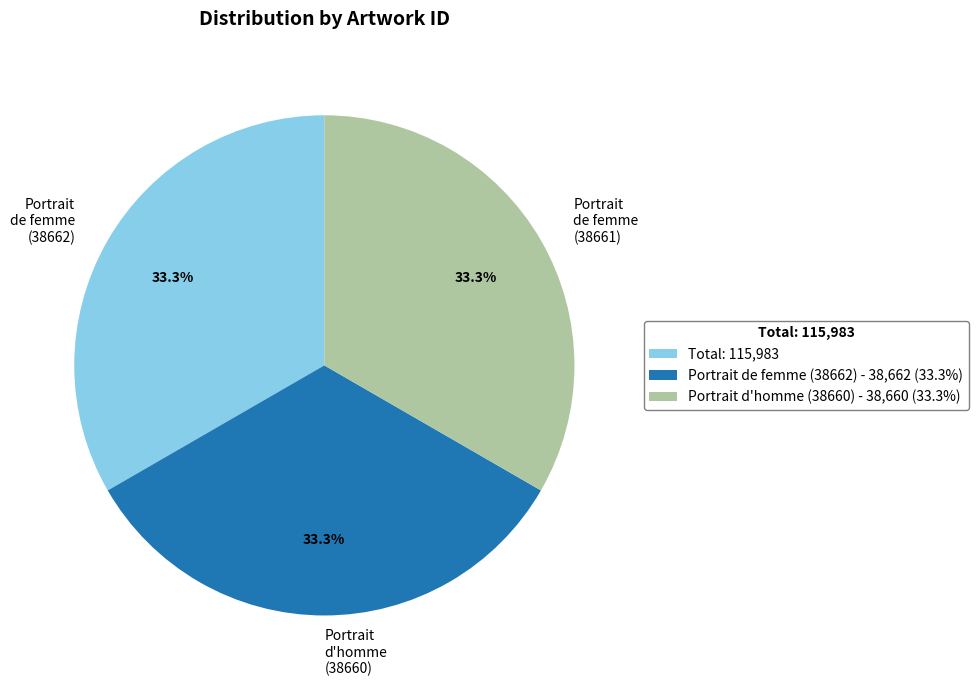

To the nearest percent, what portion does Portrait de femme (38661) represent?

33%